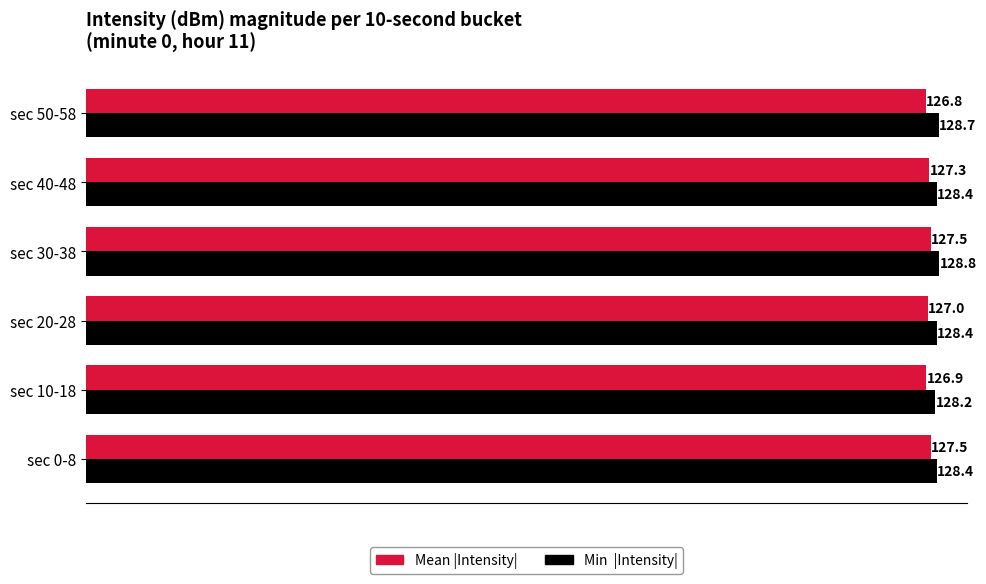

At which category is the sum across all series the highest?

sec 30-38